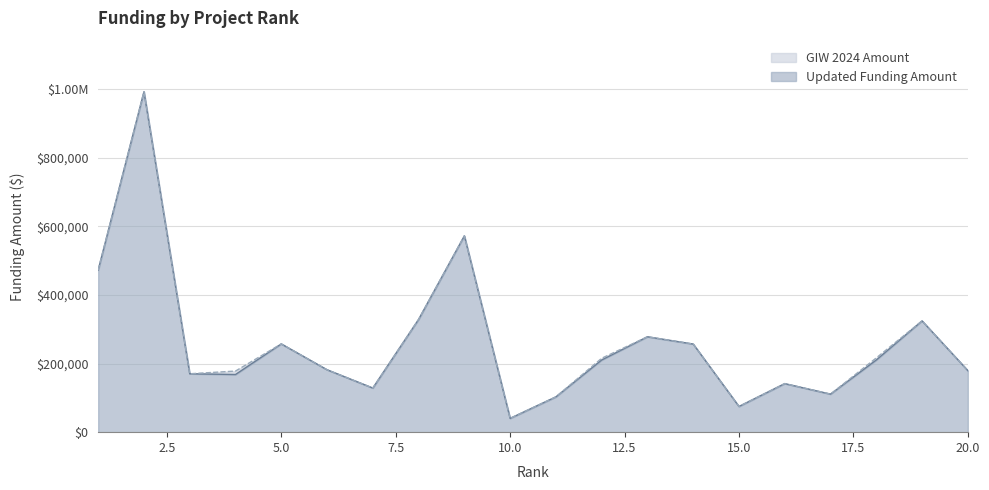

Which series has the largest total across all categories?

GIW 2024 Amount